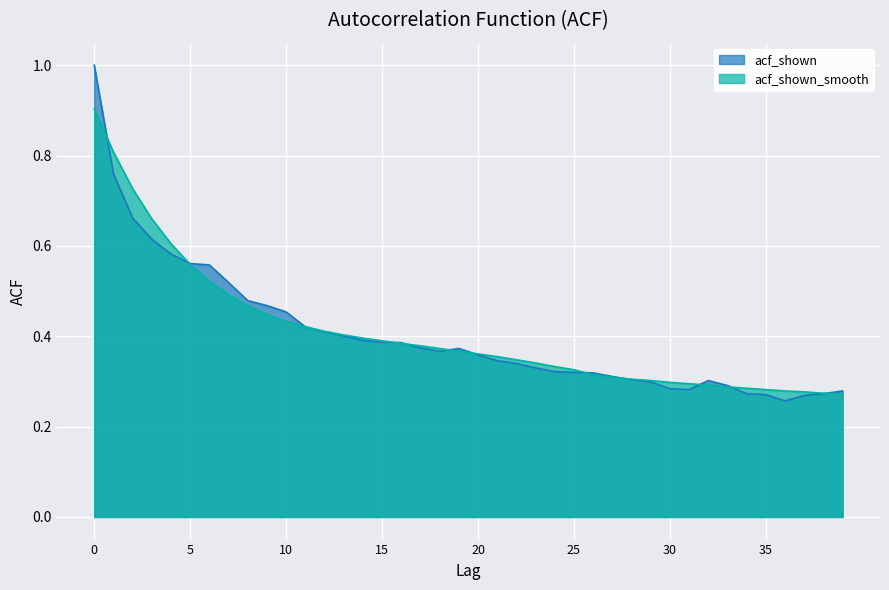

Which series has the largest total across all categories?

acf_shown_smooth